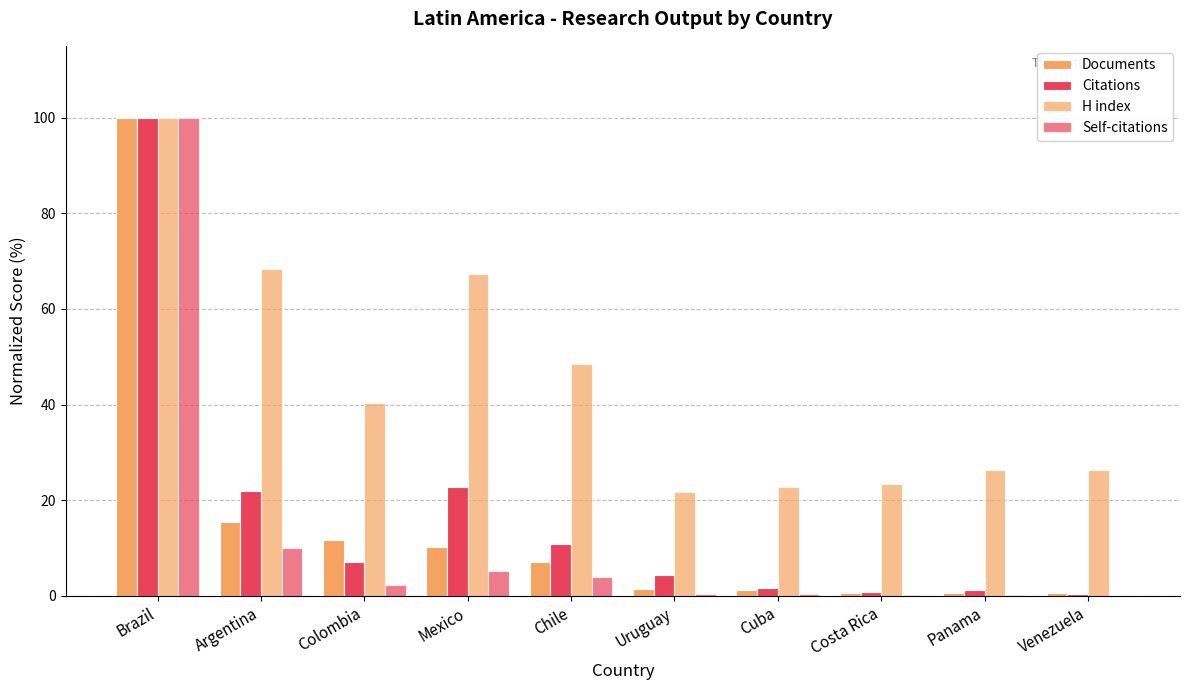

Are the bars grouped side by side (vs. stacked)?

Yes